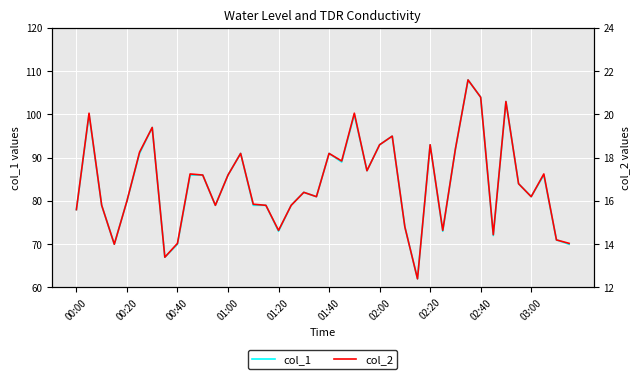

What is the sum of the col_2 values at 34 and 33?

35.0